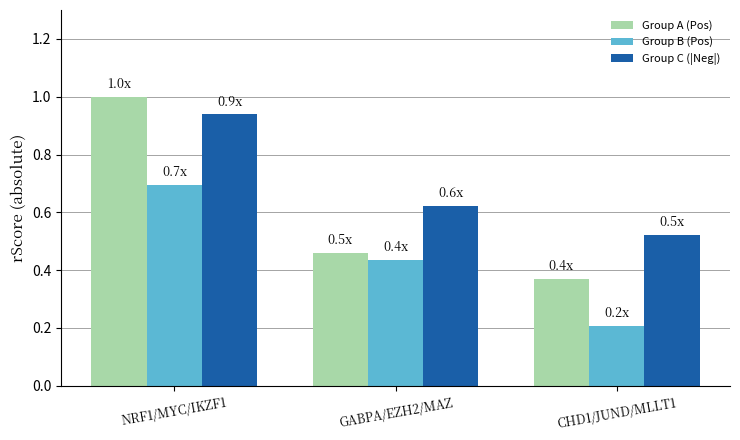

What are all the series names shown in the legend?

Group A (Pos), Group B (Pos), Group C (|Neg|)